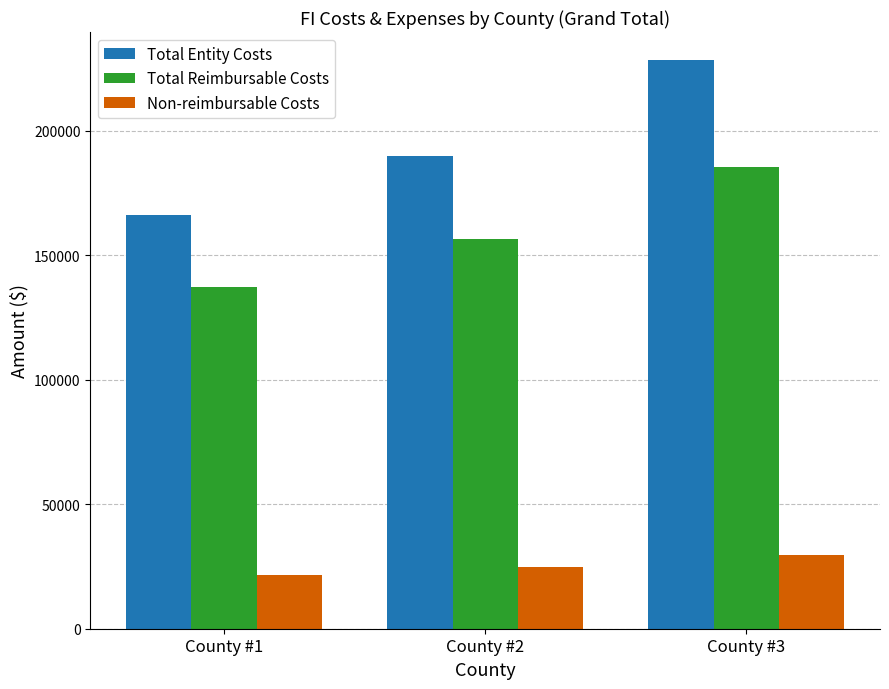

Is it true that Non-reimbursable Costs equals 15173.4 at County #2?

False